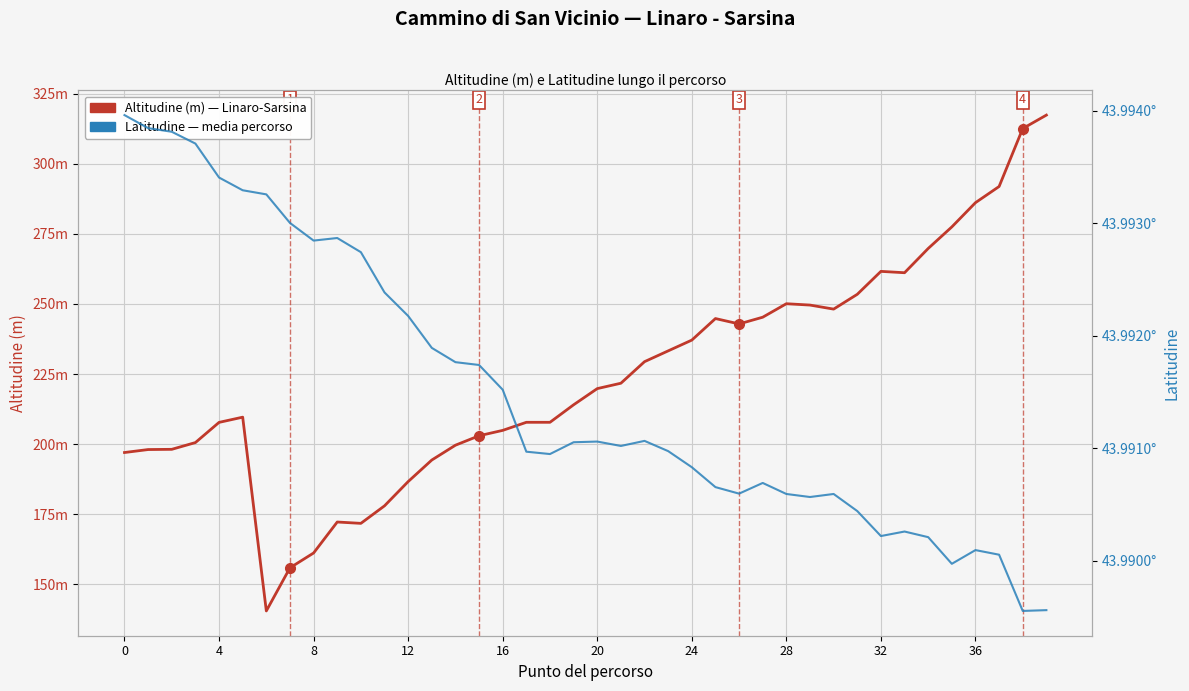

What is the label of the 18th point from the left?

17